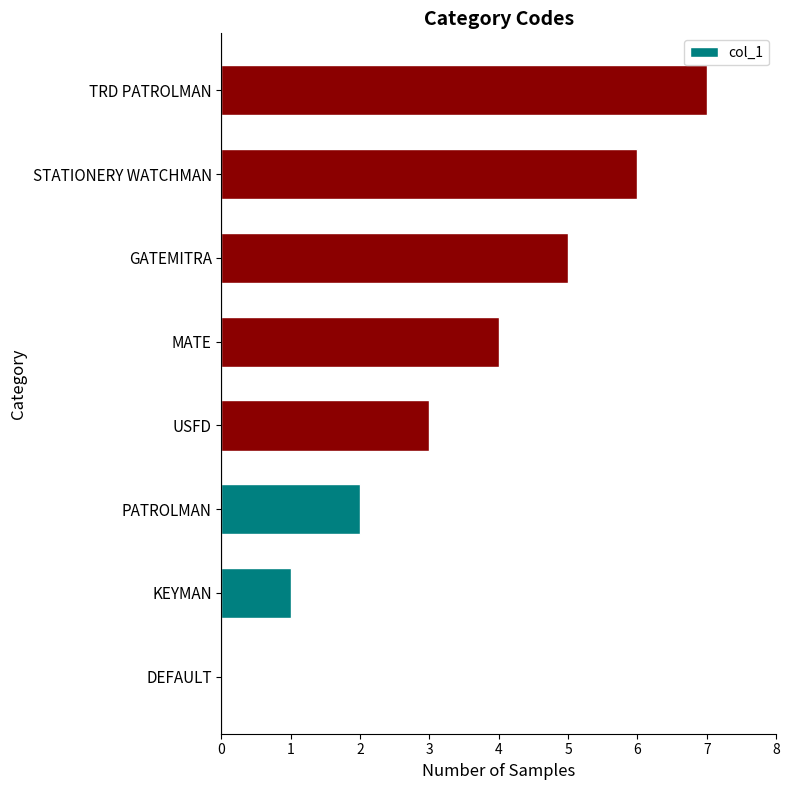

Are the bars horizontal?

Yes